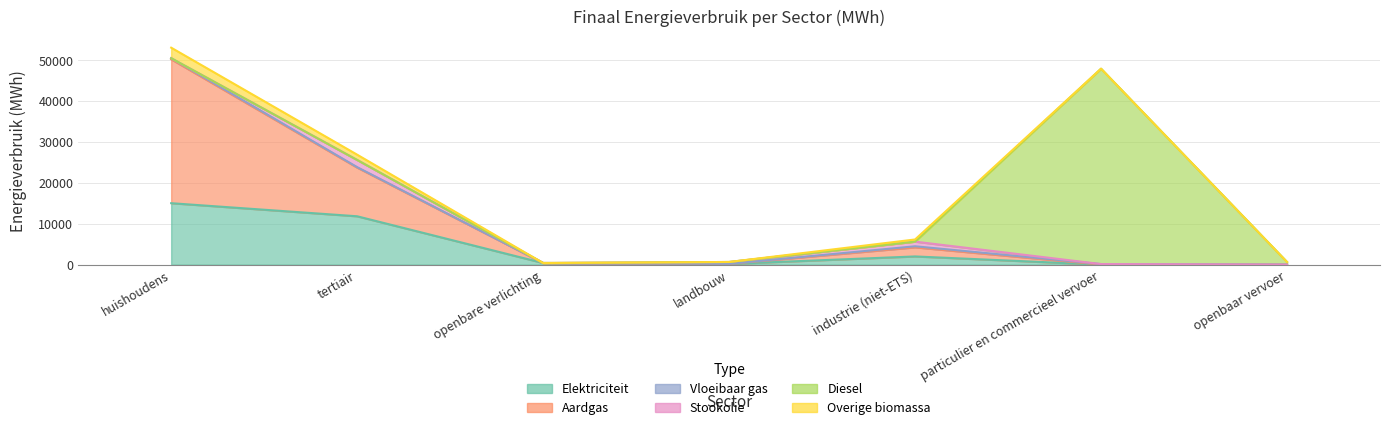

Reading right to left, what are all the values shown in this chart?

Elektriciteit: 0.0	7.7	2013.3	181.2	407.2	11837.7	15036.7
Aardgas: 0.0	147.4	4498.7	198.6	407.2	23856.2	50495.0
Overige biomassa: 0.0	147.4	5634.5	658.2	407.2	25616.4	50495.0